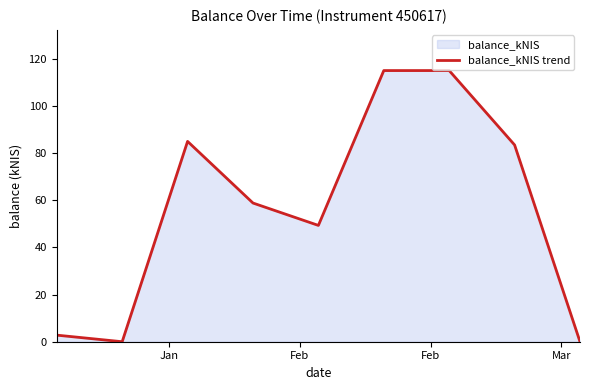

What is the greatest value displayed?

115.0